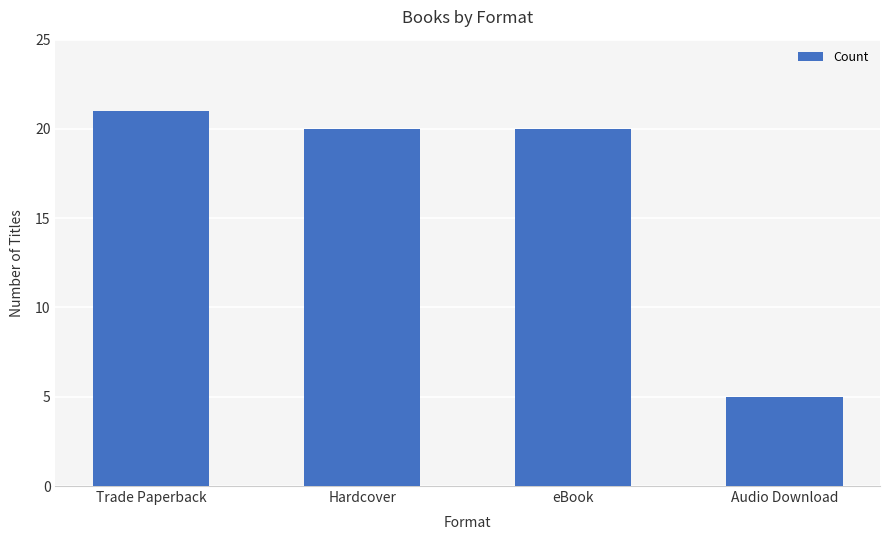

Reading right to left, extract all data points from this chart.

5	20	20	21